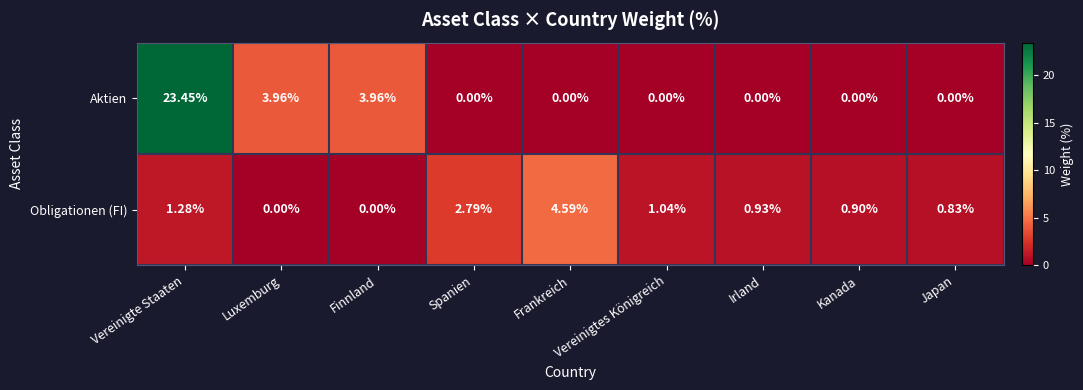

Rank the series at Luxemburg from highest to lowest value.

Aktien, Obligationen (FI)